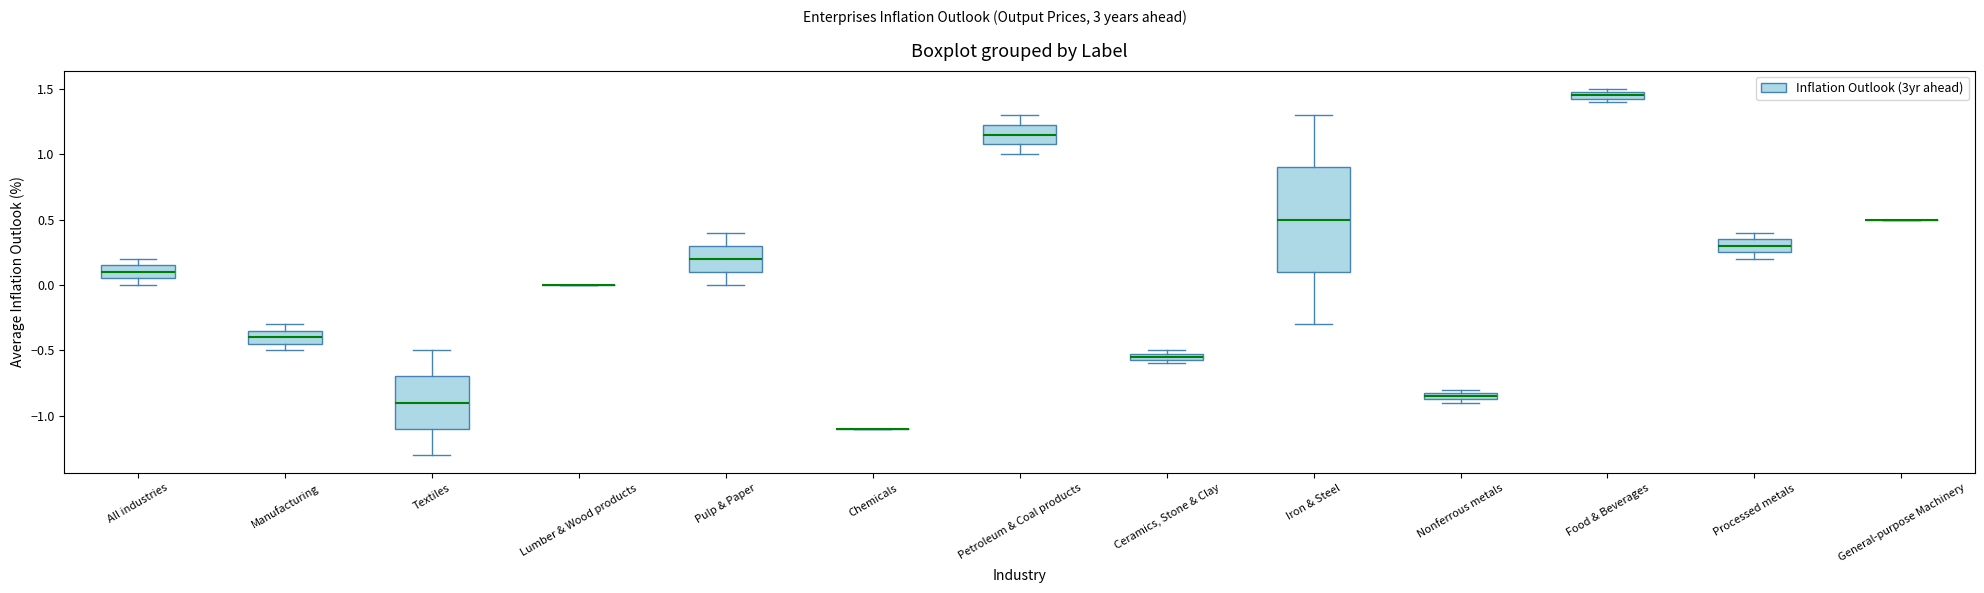

Which box is the tallest, from its lower edge to its upper edge?

Iron & Steel